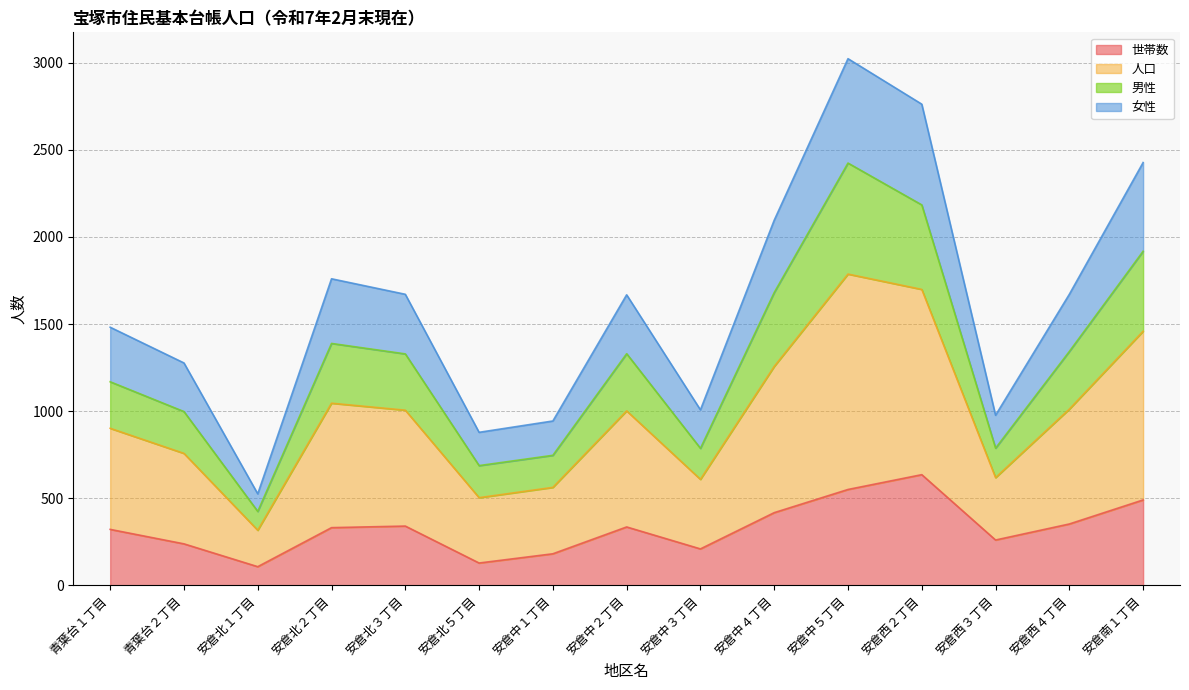

Where does the 男性 series first go above 1329?

安倉北２丁目